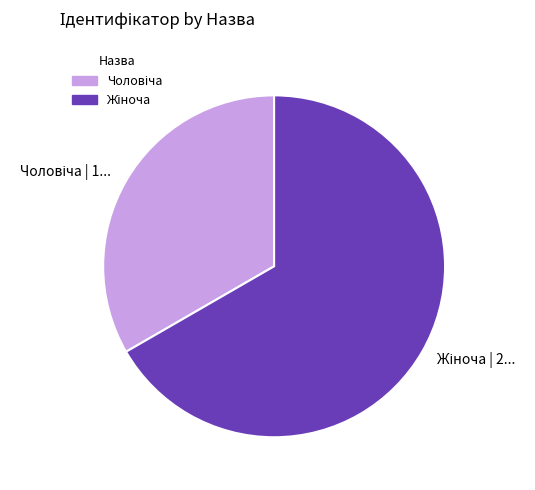

How many slices are in this pie chart?

2